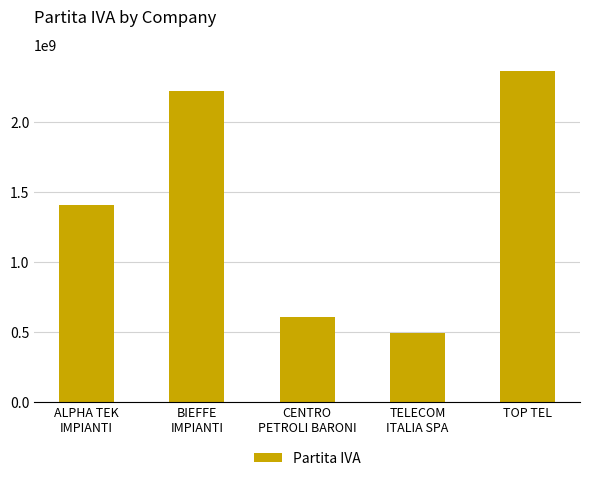

What is the label of the 1st bar from the right?

TOP TEL